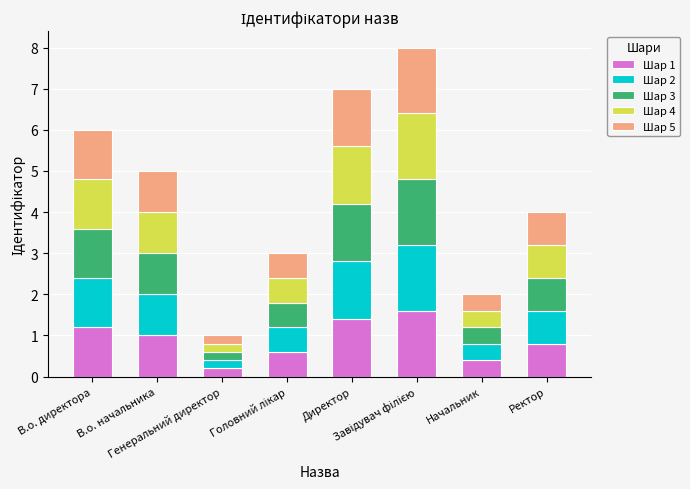

Where does the Шар 1 series first go above 1?

В.о. директора